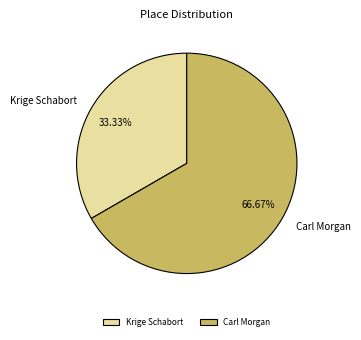

True or false: Krige Schabort accounts for 33% of the total.

True